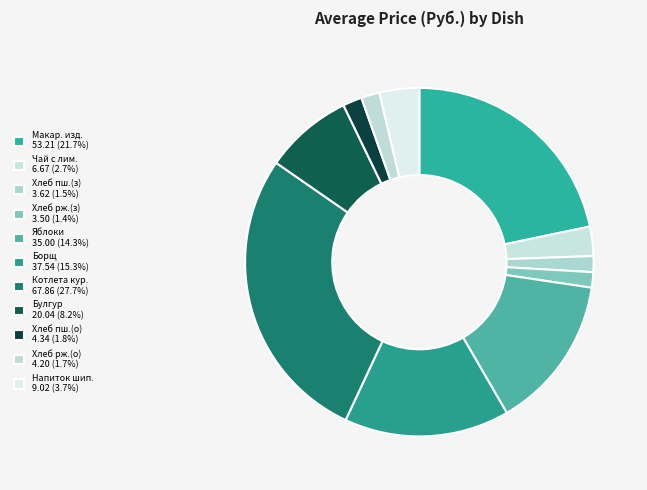

How many slices are in this pie chart?

11